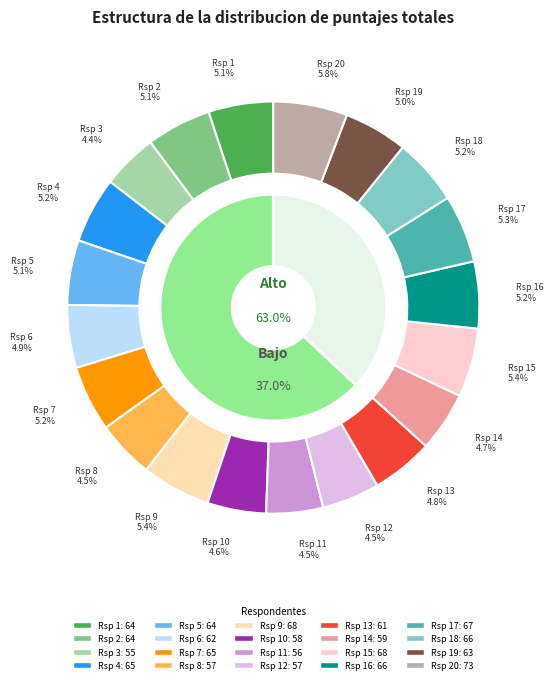

What percentage is the Rsp 9 slice, to the nearest percent?

5%